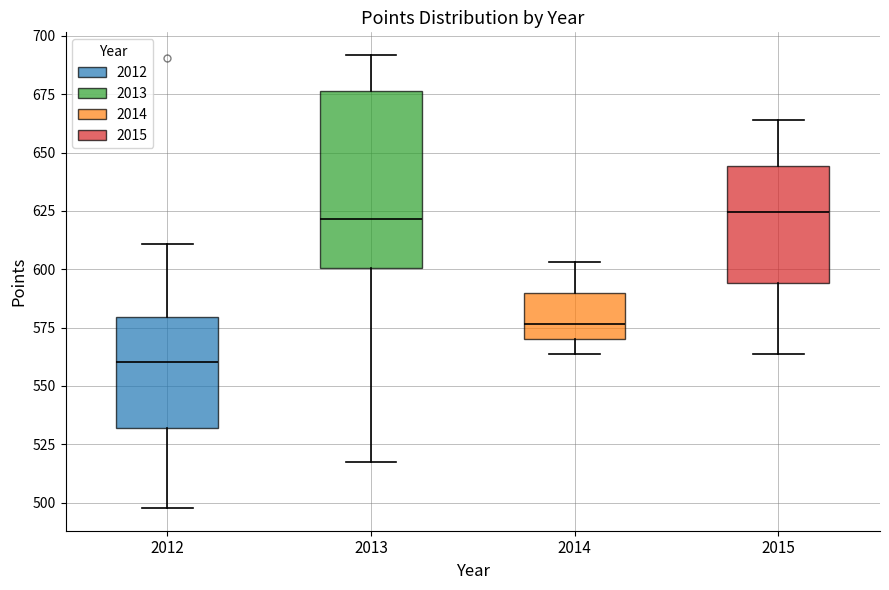

Reading left to right, read every box against the y-axis: the position of its median line, the range the box covers, and the ends of its whiskers. The values are not printed on the chart, so give them approximately, as read against the axis.

2012: median 560, box 530 to 580, whiskers 500 to 610
2013: median 620, box 600 to 675, whiskers 515 to 690
2014: median 575, box 570 to 590, whiskers 565 to 605
2015: median 625, box 595 to 645, whiskers 565 to 665